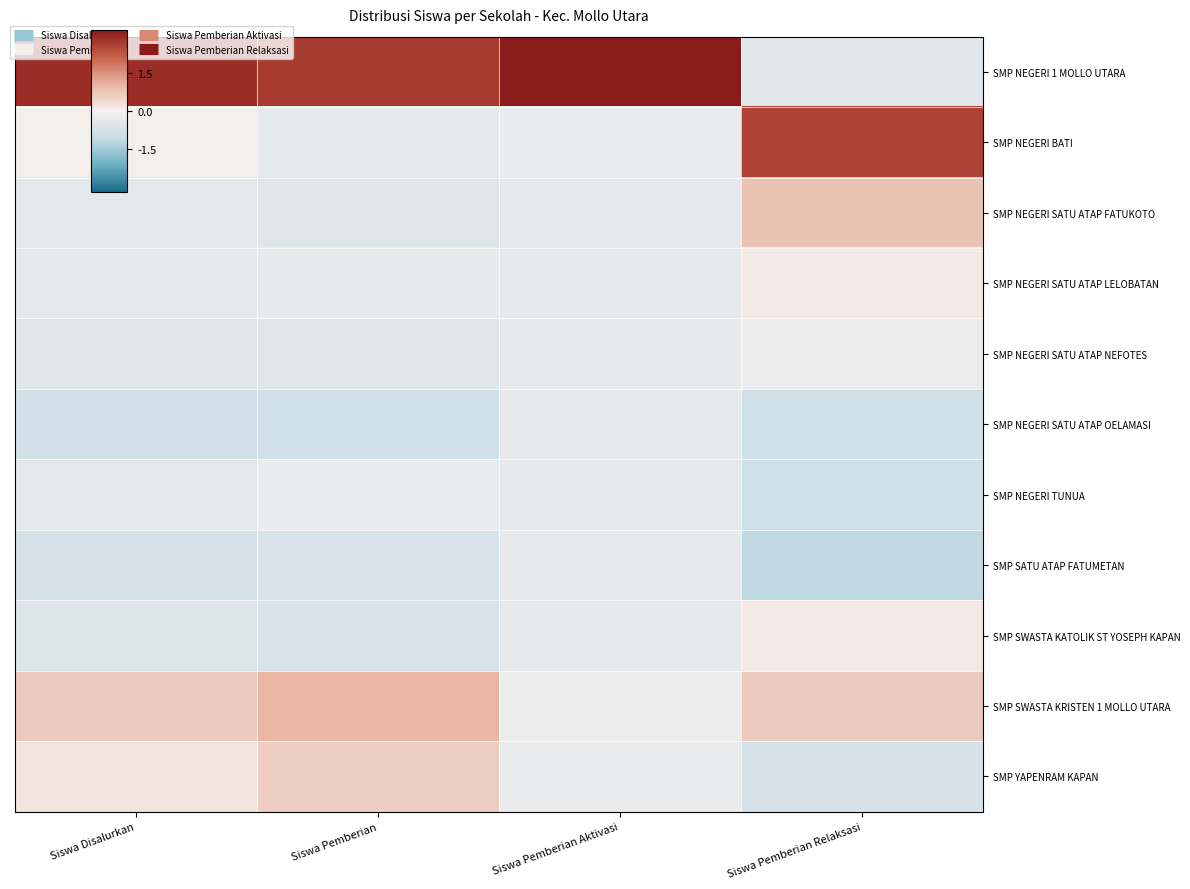

Reading right to left, list all the values displayed in this chart.

SMP NEGERI 1 MOLLO UTARA: Siswa Pemberian Relaksasi=-0.4	Siswa Pemberian Aktivasi=3.2	Siswa Pemberian=2.7	Siswa Disalurkan=2.9
SMP NEGERI BATI: Siswa Pemberian Relaksasi=2.5	Siswa Pemberian Aktivasi=-0.3	Siswa Pemberian=-0.4	Siswa Disalurkan=-0.0
SMP NEGERI SATU ATAP FATUKOTO: Siswa Pemberian Relaksasi=0.8	Siswa Pemberian Aktivasi=-0.4	Siswa Pemberian=-0.5	Siswa Disalurkan=-0.4
SMP NEGERI SATU ATAP LELOBATAN: Siswa Pemberian Relaksasi=0.1	Siswa Pemberian Aktivasi=-0.4	Siswa Pemberian=-0.3	Siswa Disalurkan=-0.3
SMP NEGERI SATU ATAP NEFOTES: Siswa Pemberian Relaksasi=-0.2	Siswa Pemberian Aktivasi=-0.3	Siswa Pemberian=-0.5	Siswa Disalurkan=-0.5
SMP NEGERI SATU ATAP OELAMASI: Siswa Pemberian Relaksasi=-0.9	Siswa Pemberian Aktivasi=-0.4	Siswa Pemberian=-0.9	Siswa Disalurkan=-0.8
SMP NEGERI TUNUA: Siswa Pemberian Relaksasi=-0.9	Siswa Pemberian Aktivasi=-0.4	Siswa Pemberian=-0.3	Siswa Disalurkan=-0.4
SMP SATU ATAP FATUMETAN: Siswa Pemberian Relaksasi=-1.1	Siswa Pemberian Aktivasi=-0.3	Siswa Pemberian=-0.7	Siswa Disalurkan=-0.7
SMP SWASTA KATOLIK ST YOSEPH KAPAN: Siswa Pemberian Relaksasi=0.1	Siswa Pemberian Aktivasi=-0.4	Siswa Pemberian=-0.7	Siswa Disalurkan=-0.6
SMP SWASTA KRISTEN 1 MOLLO UTARA: Siswa Pemberian Relaksasi=0.6	Siswa Pemberian Aktivasi=-0.2	Siswa Pemberian=1.0	Siswa Disalurkan=0.7
SMP YAPENRAM KAPAN: Siswa Pemberian Relaksasi=-0.7	Siswa Pemberian Aktivasi=-0.3	Siswa Pemberian=0.6	Siswa Disalurkan=0.2